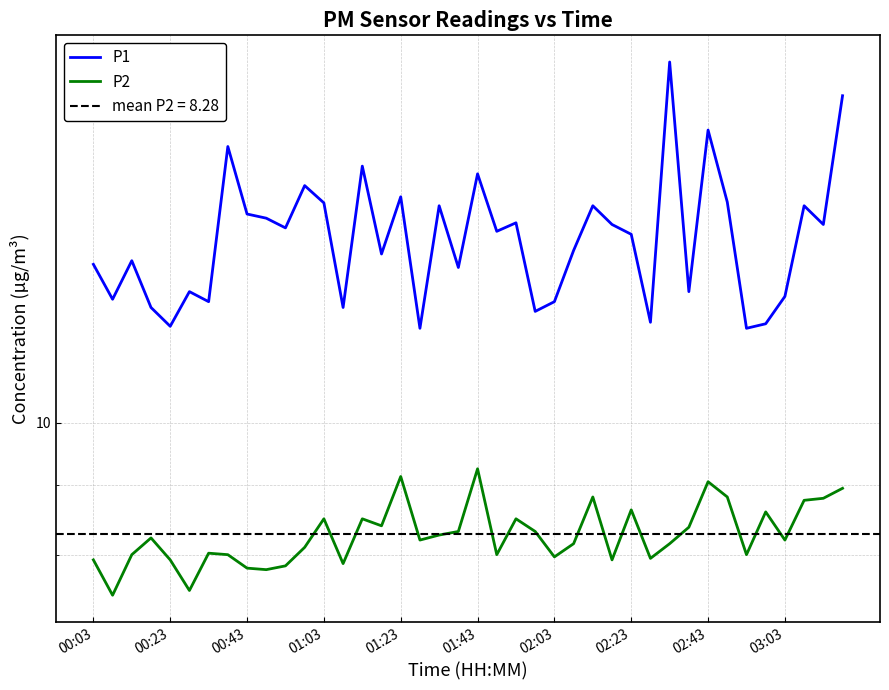

Rank the series by their maximum value, from highest to lowest.

P1, P2